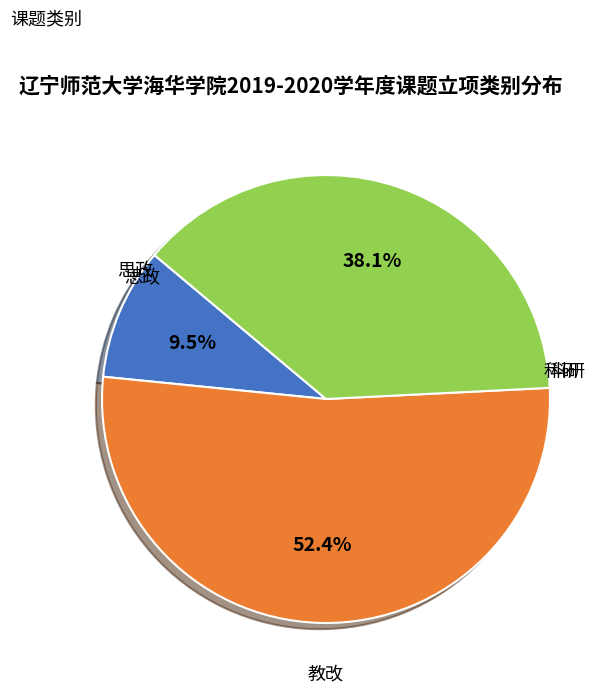

Is it true that 教改 is 64% of the pie?

False